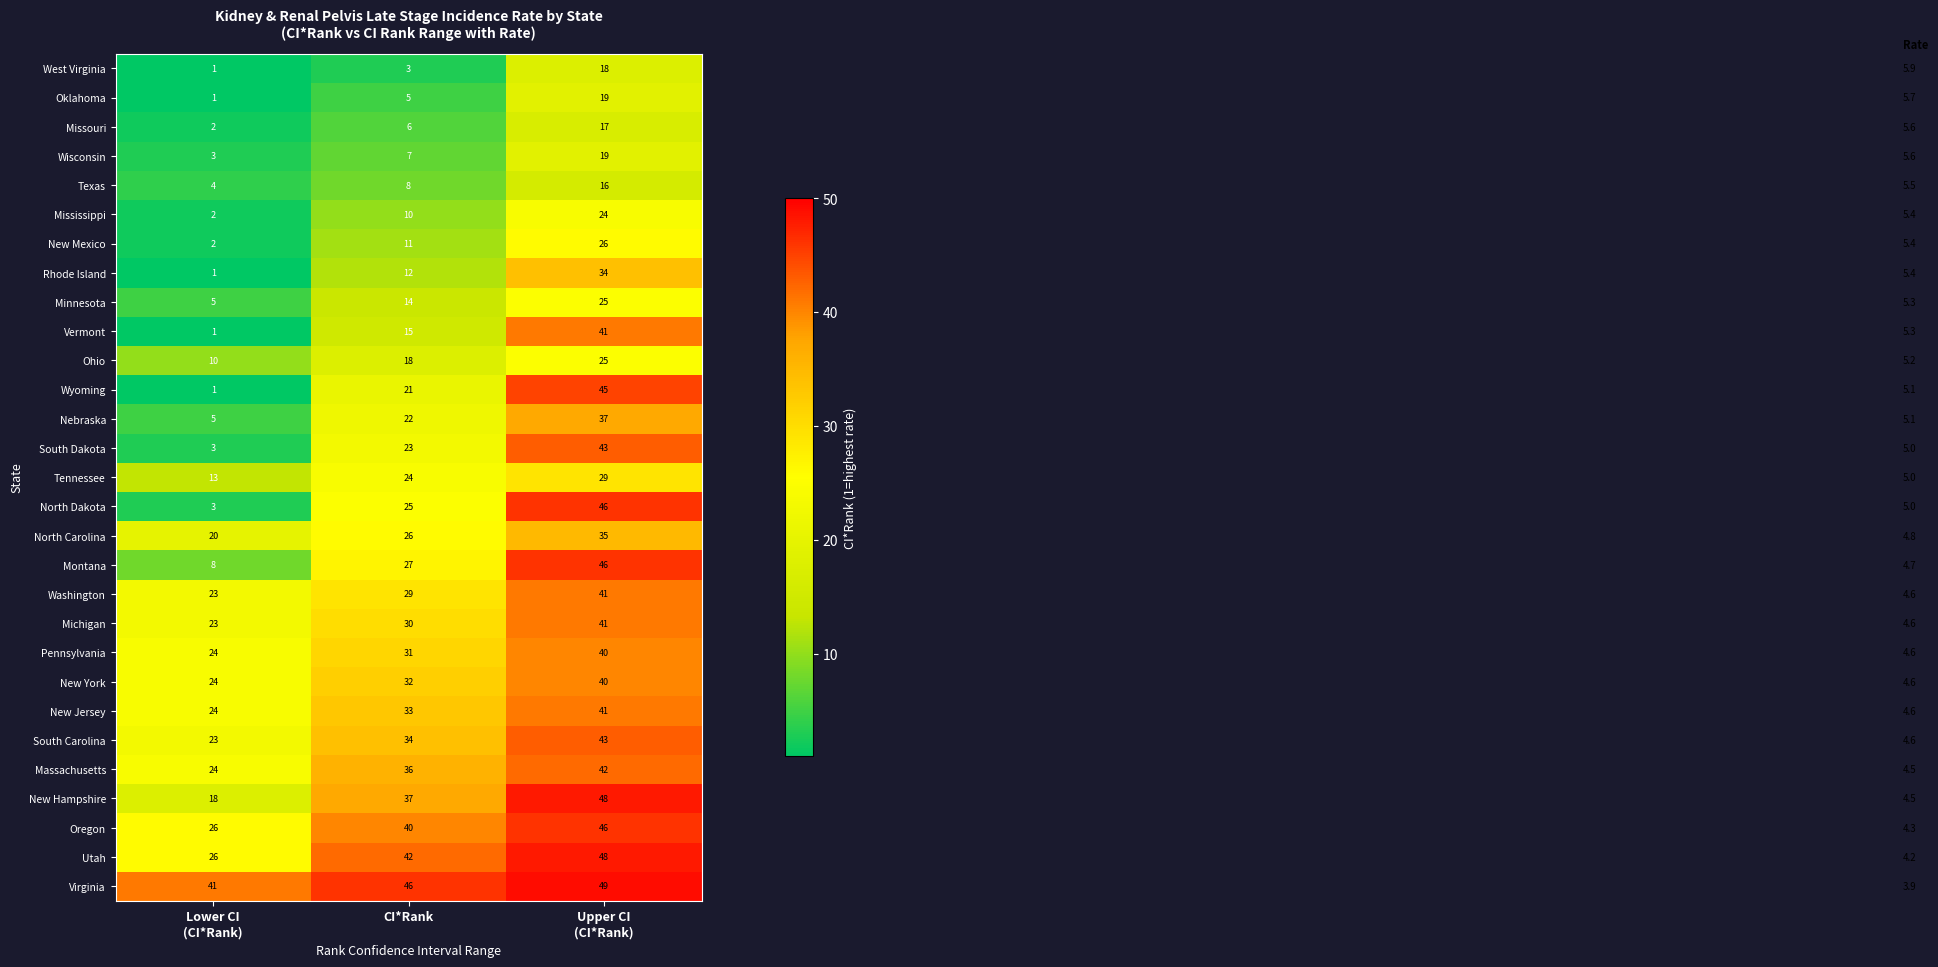

Is it true that Oregon equals 40 at CI*Rank?

True